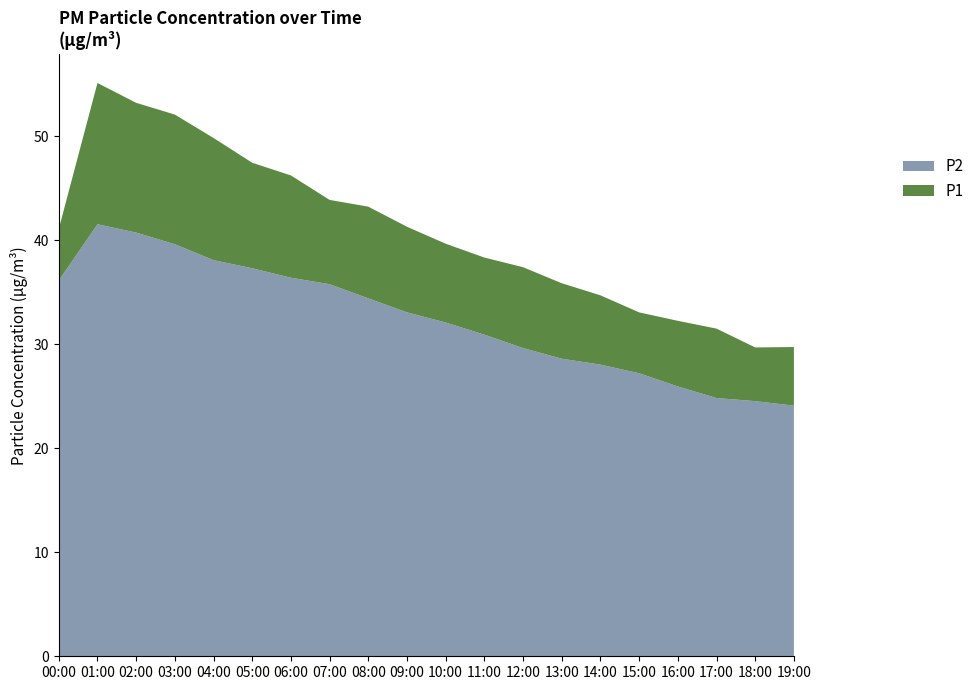

The P2 series shows 30.9 at 11:00. True or false?

True